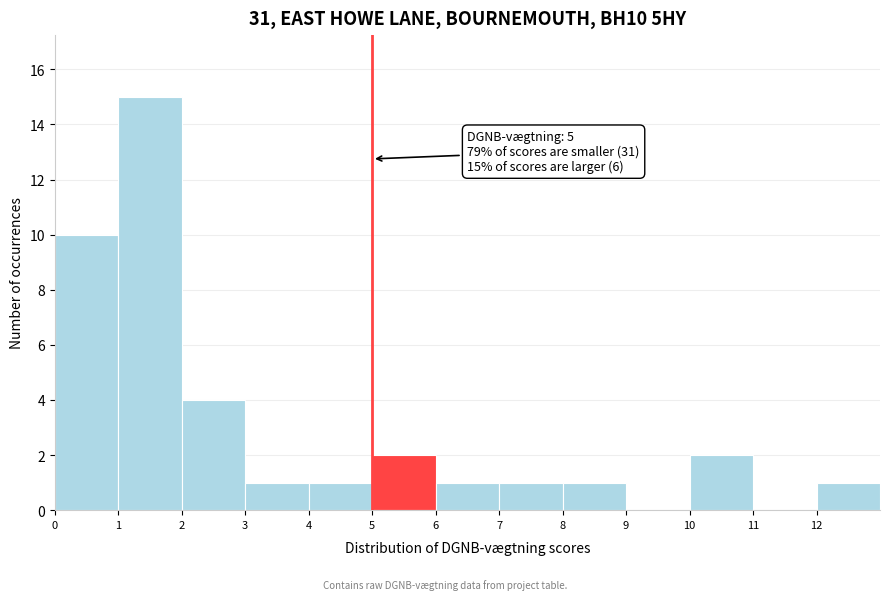

Over which range of the x-axis is the bar tallest?

1 to 2